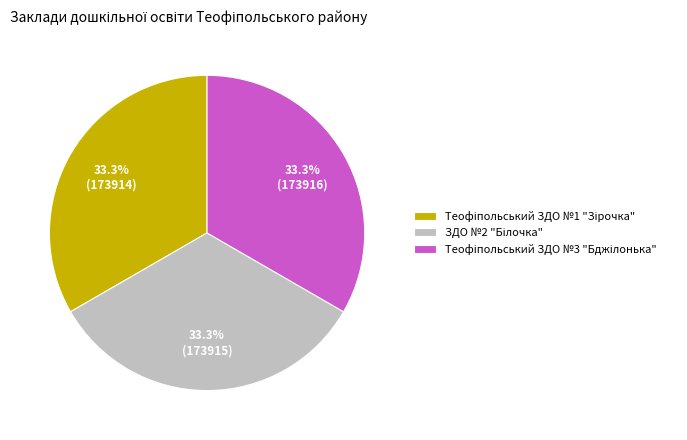

Is there a majority slice in this chart?

No